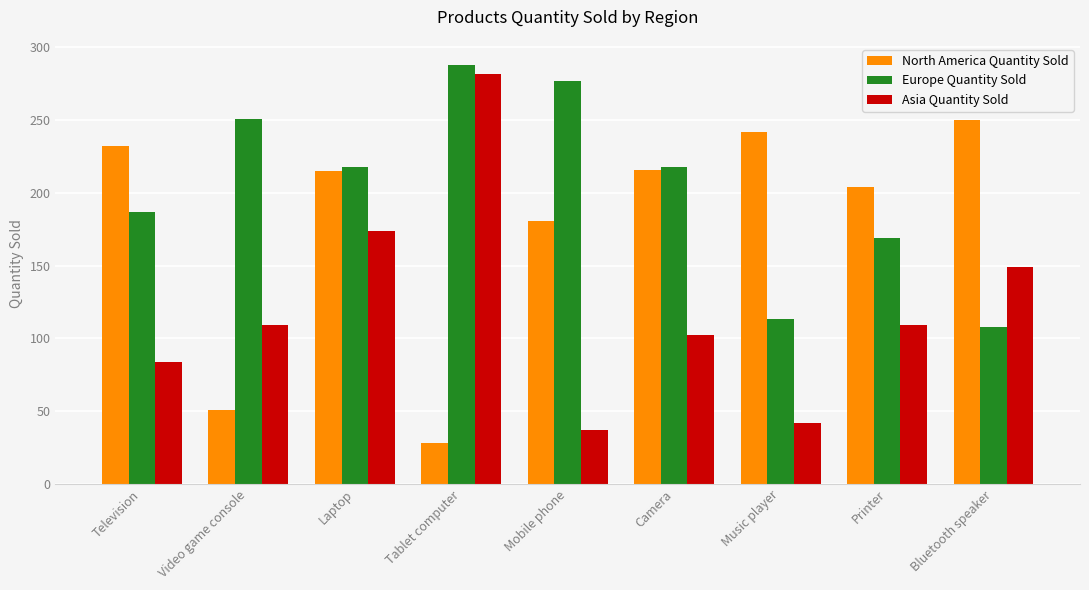

Which series has the largest total across all categories?

Europe Quantity Sold